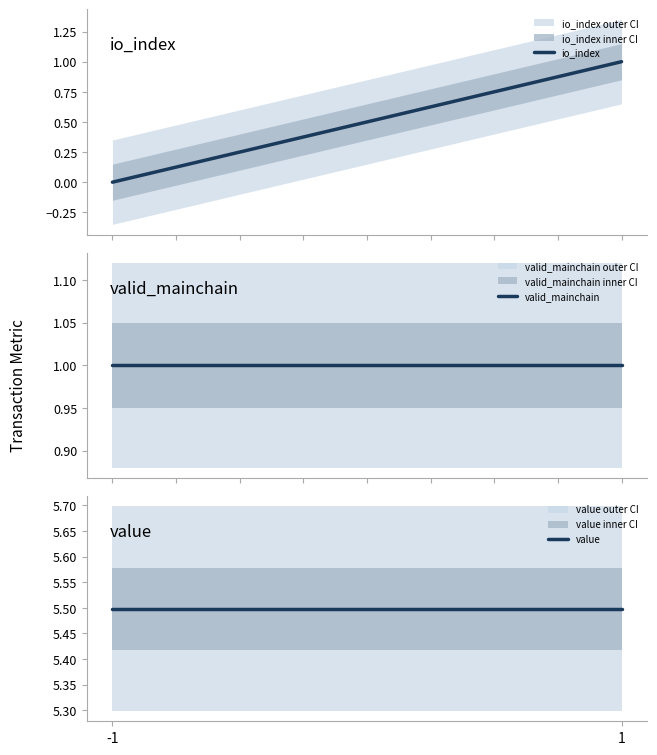

What is the sum of all io_index values?

1.0